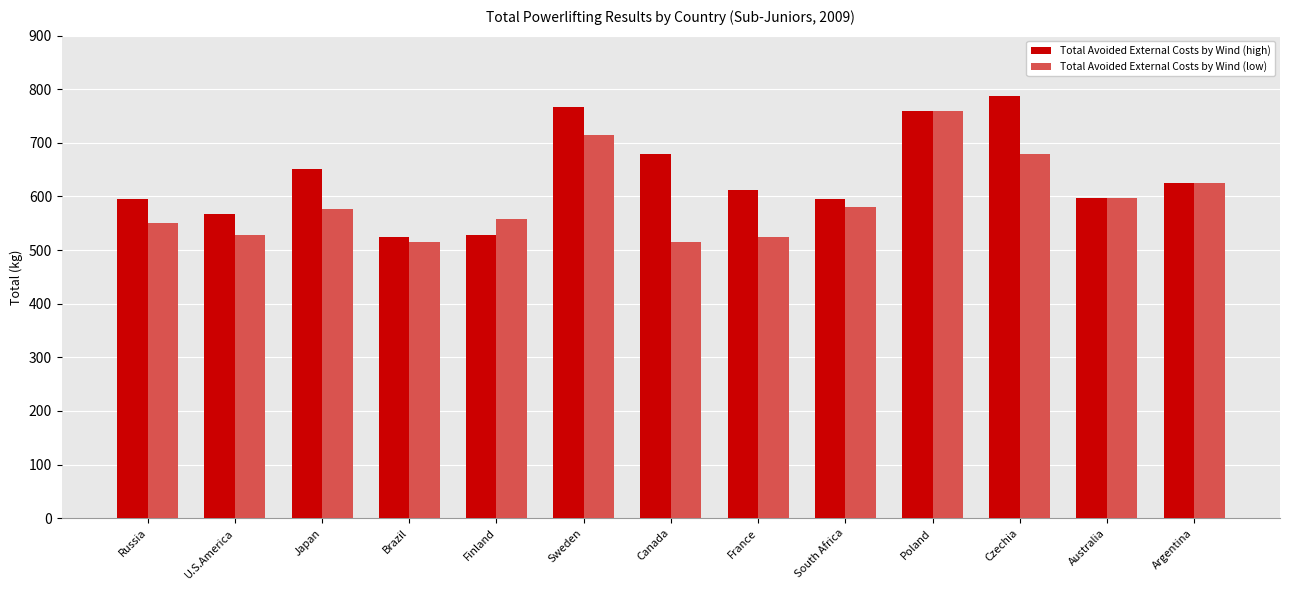

At which category is the sum across all series the highest?

Poland